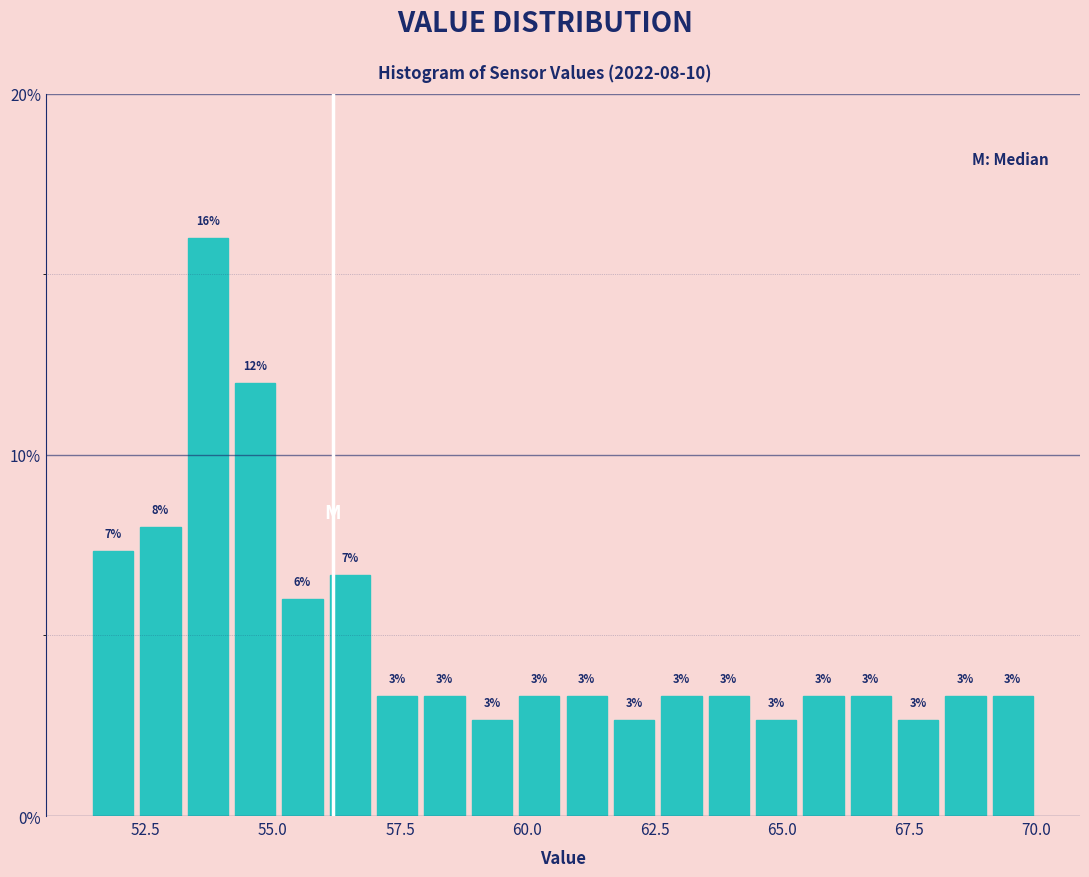

Read against the x-axis, roughly where is the centre of the tallest bar?

53.5